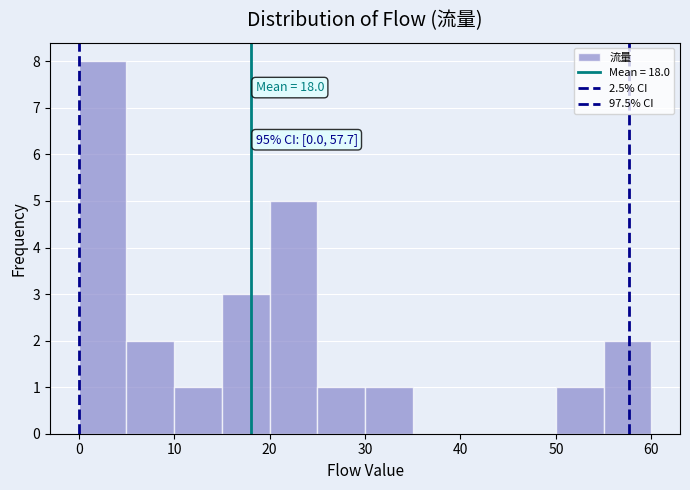

Over which range of the x-axis is the bar tallest?

0 to 5